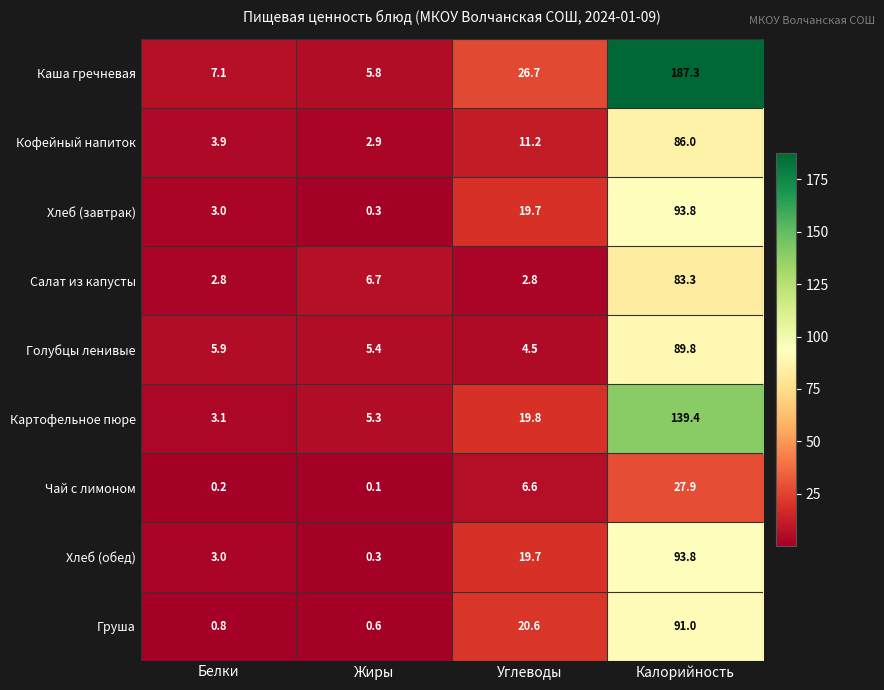

What is the spread (max minus min) of values at Жиры?

6.6